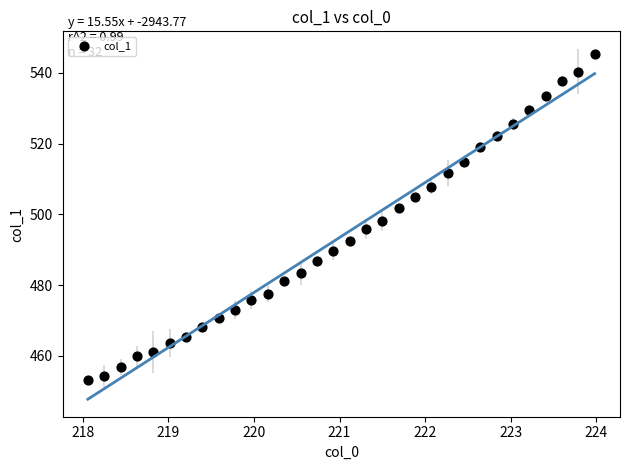

What is the range of X values (max minus min)?

5.9